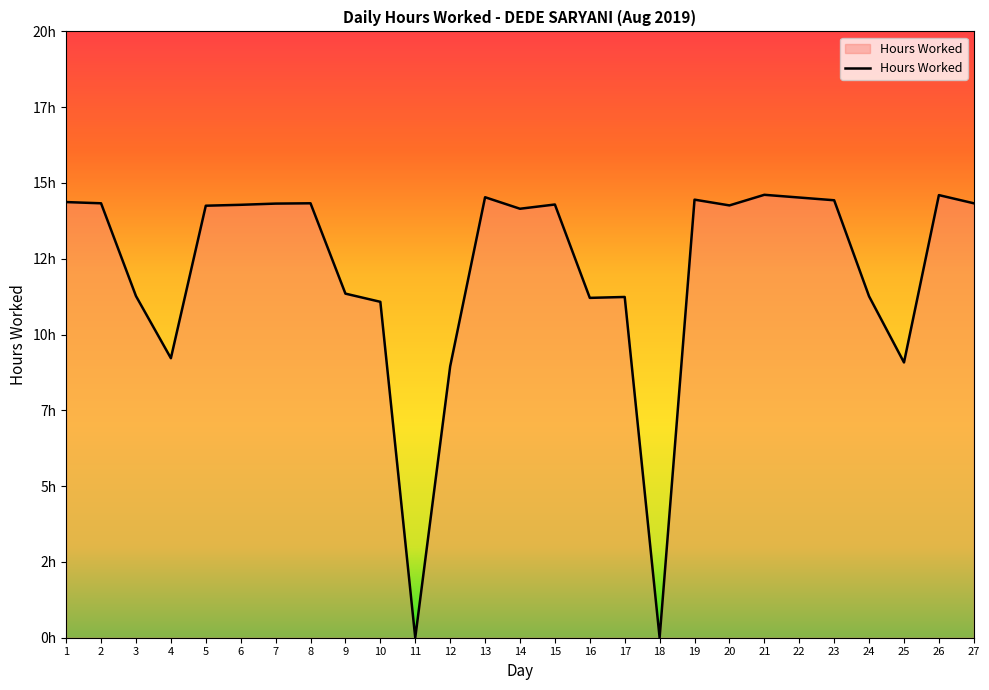

Between 4 and 11, which is larger?

4